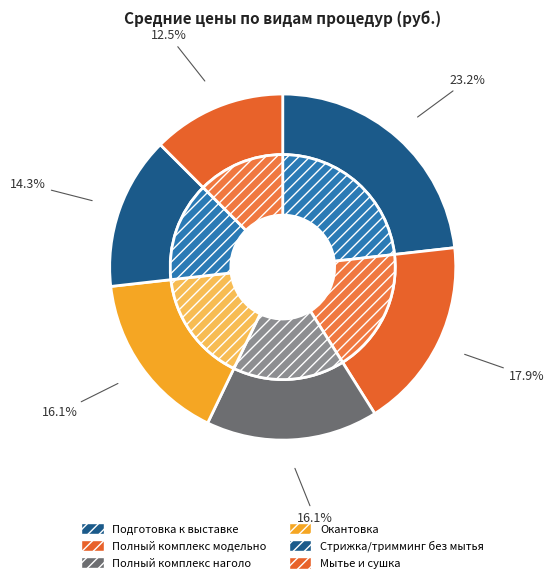

Between Мытье и сушка and Полный комплекс наголо, which is larger?

Полный комплекс наголо